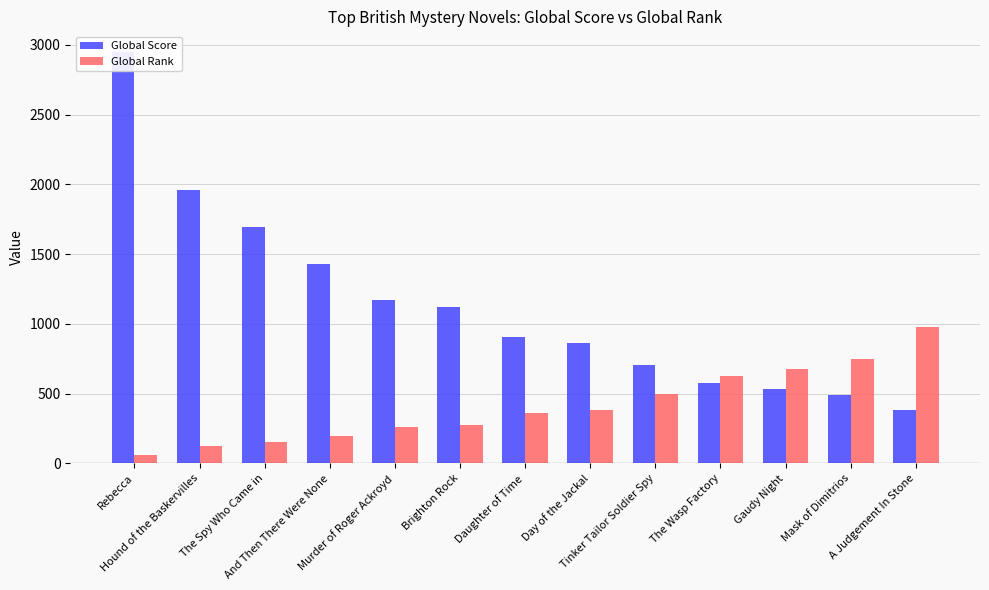

What are all the series names shown in the legend?

Global Score, Global Rank